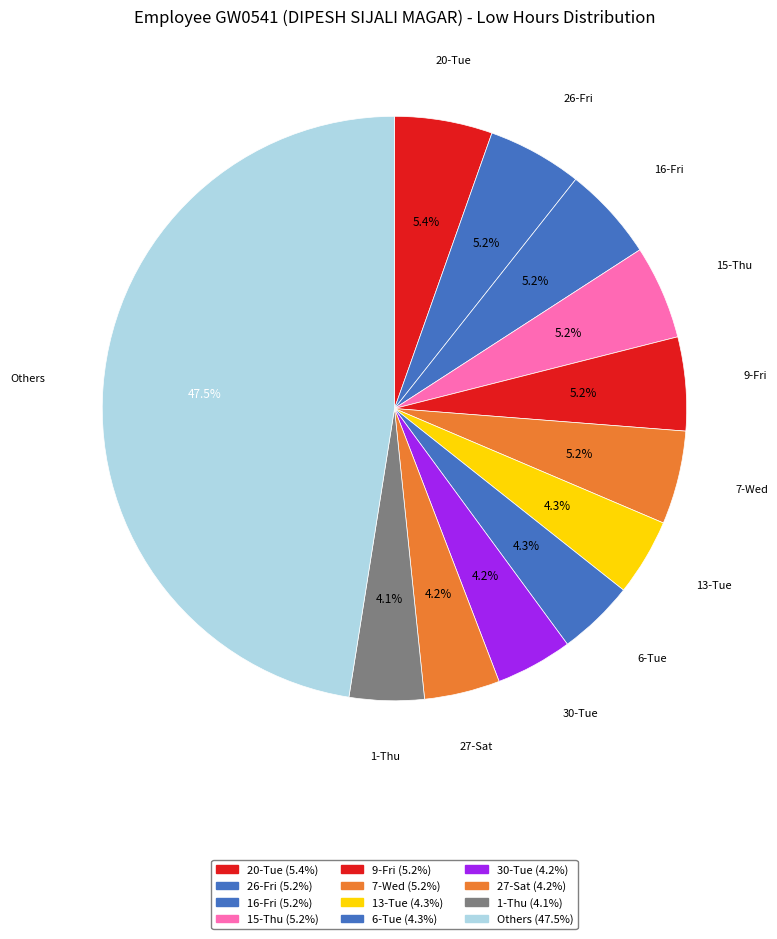

How many segments does this pie chart have?

12